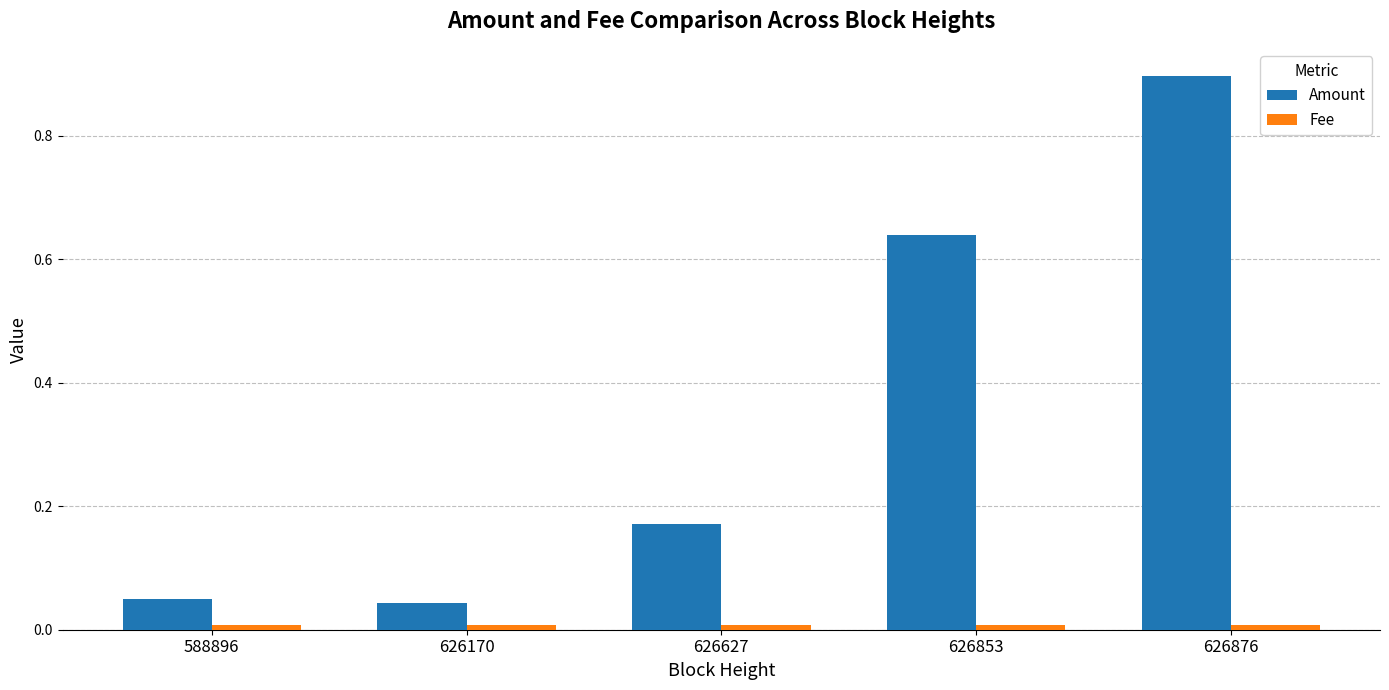

Which category has the highest value in the Amount series?

626876